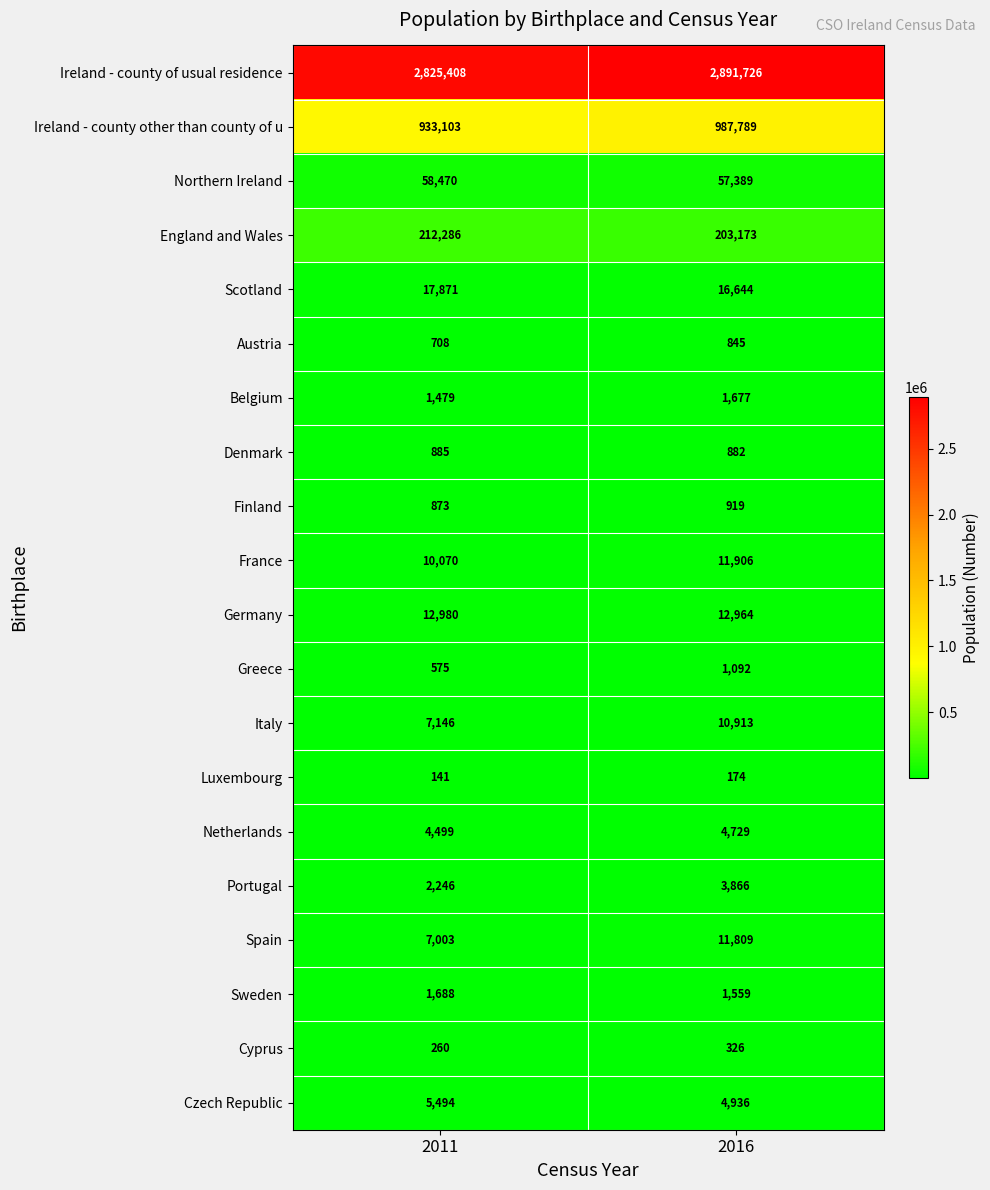

At which label is Ireland - county of usual residence closest to 2858567?

2011